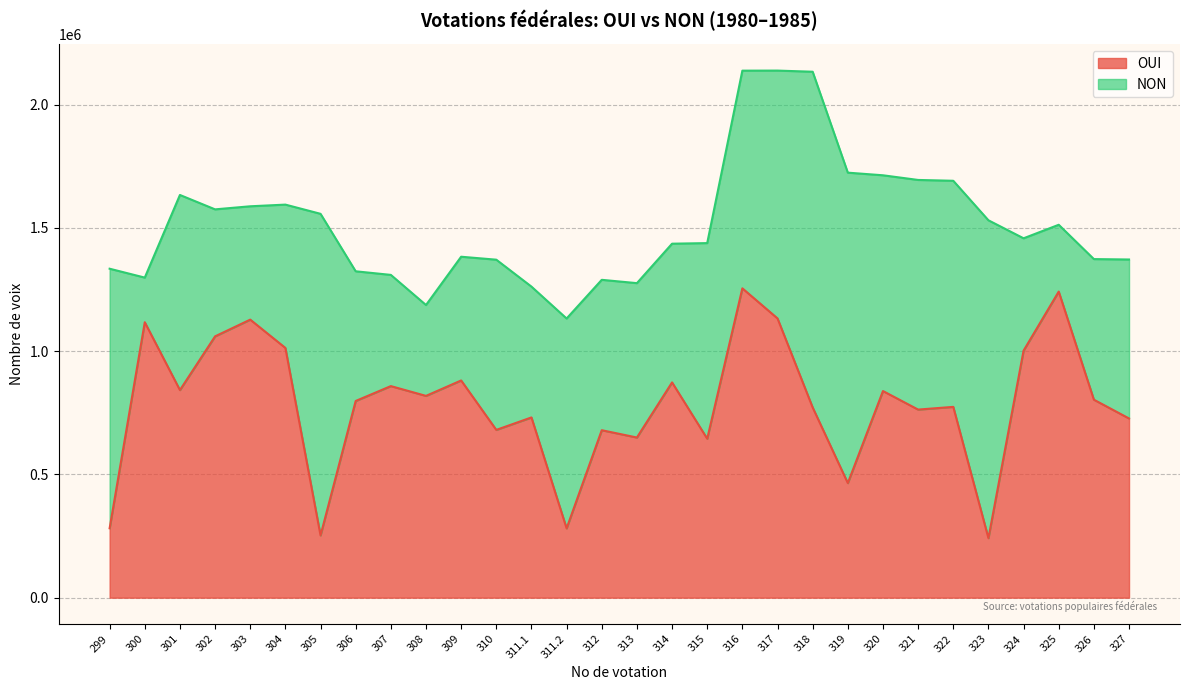

What is the difference between the values at 309 and 325?

360497